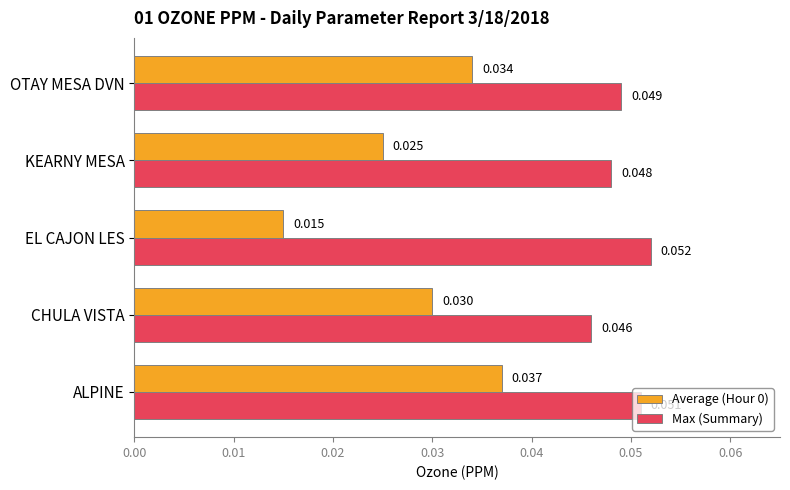

Rank the categories by Average (Hour 0) value from highest to lowest.

ALPINE, OTAY MESA DVN, CHULA VISTA, KEARNY MESA, EL CAJON LES